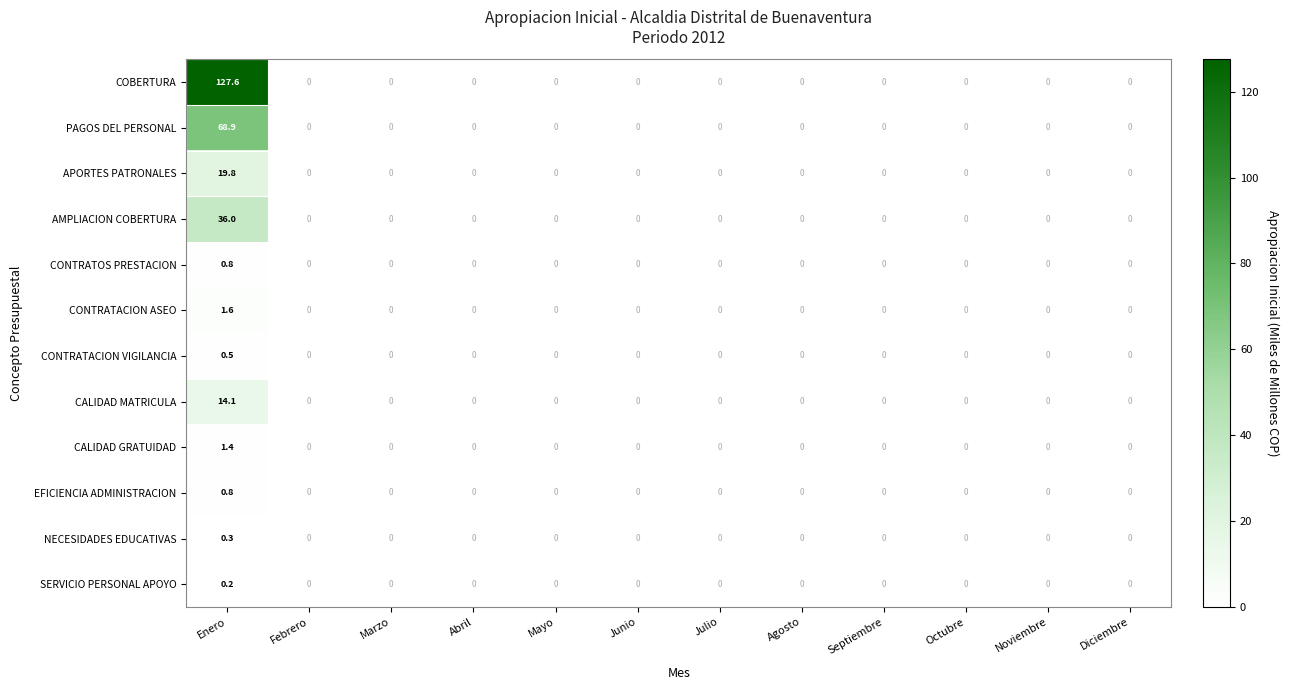

Count the CONTRATACION VIGILANCIA values in the range 0 to 1.

12